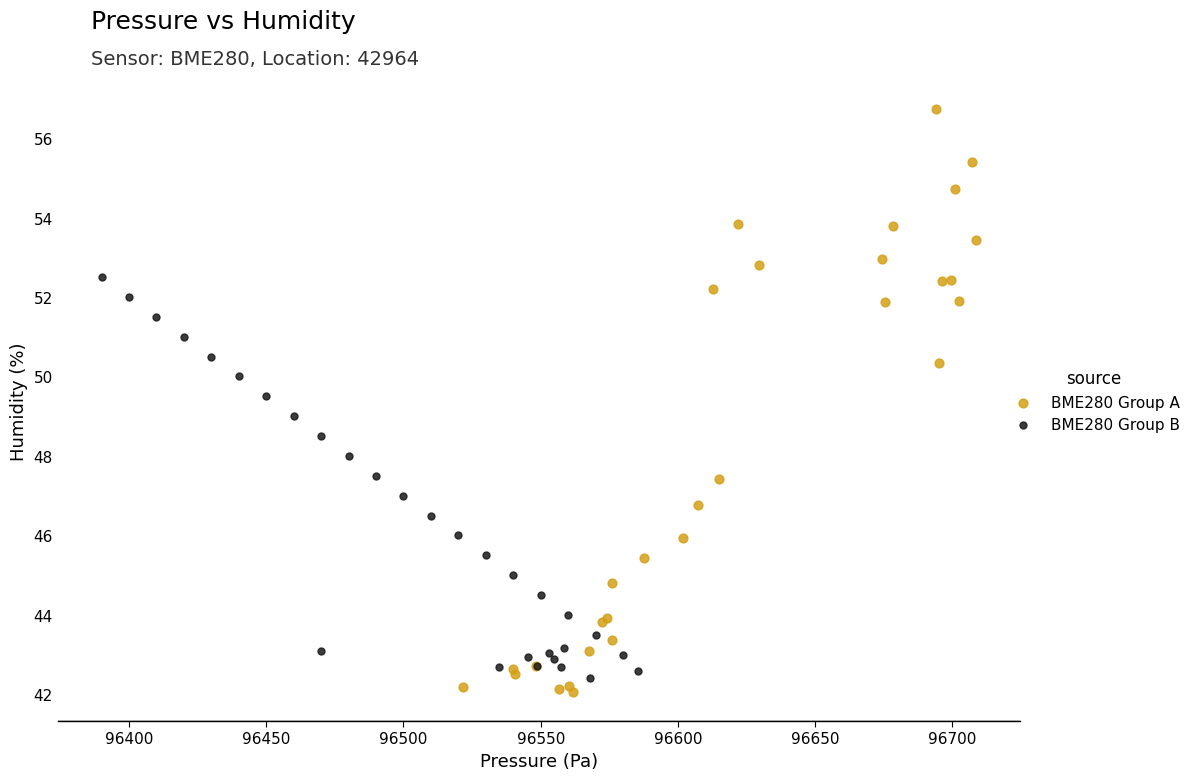

Which series has the largest Y range (max minus min)?

BME280 Group A